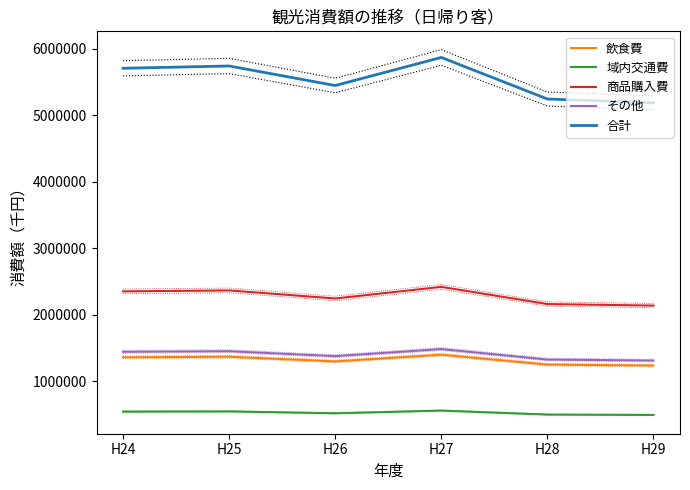

Reading left to right, list all the values displayed in this chart.

飲食費: H24=1361854	H25=1370104	H26=1300009	H27=1400764	H28=1251656	H29=1238049
域内交通費: H24=545331	H25=548635	H26=520567	H27=560912	H28=501204	H29=495755
商品購入費: H24=2352293	H25=2366543	H26=2245471	H27=2419502	H28=2161952	H29=2138448
その他: H24=1444391	H25=1453141	H26=1378798	H27=1485659	H28=1327514	H29=1313082
合計: H24=5703869	H25=5738423	H26=5444845	H27=5866837	H28=5242326	H29=5185334